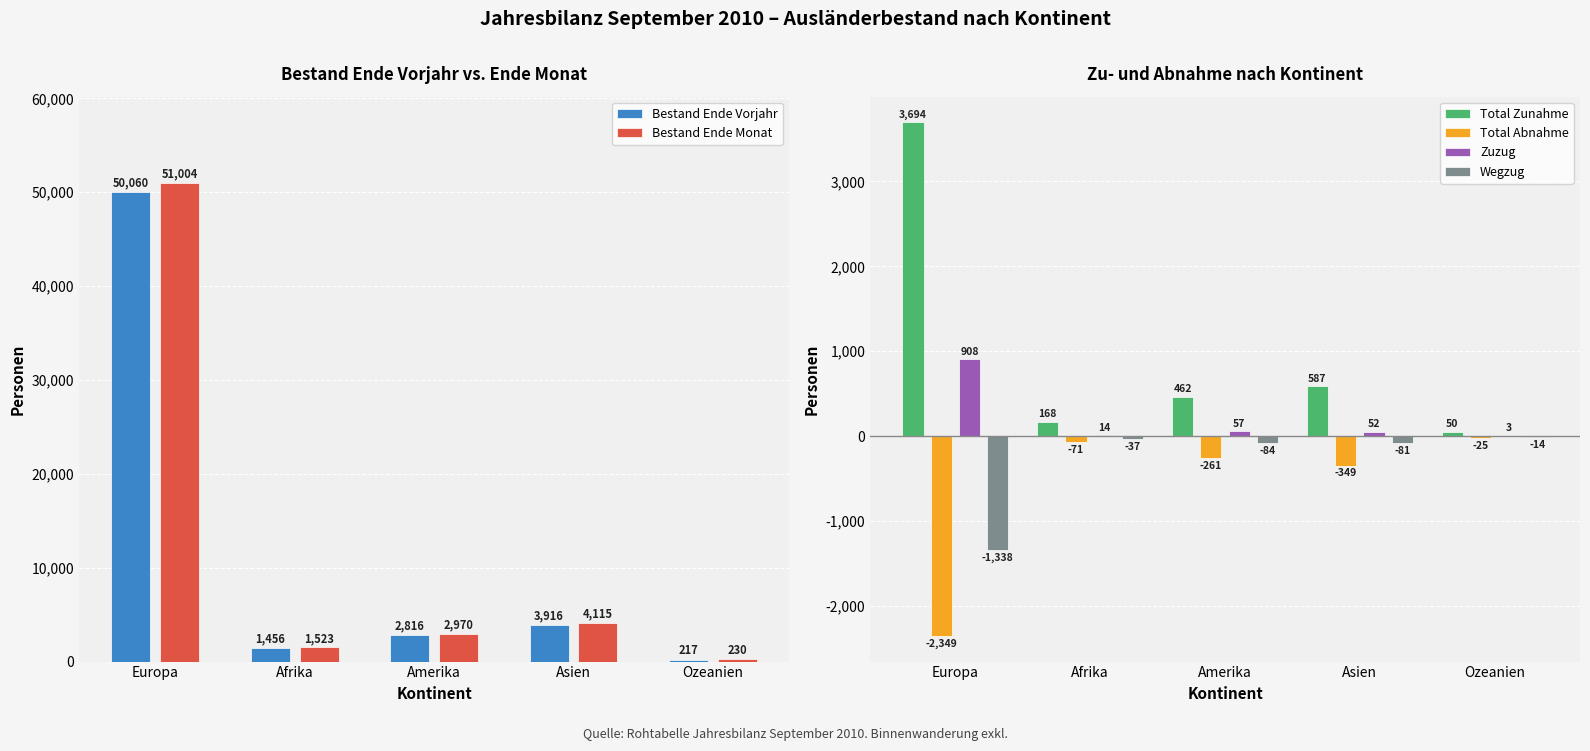

Reading left to right, what are all the values shown in this chart?

Bestand Ende Vorjahr: 50060	1456	2816	3916	217
Bestand Ende Monat: 51004	1523	2970	4115	230
Total Zunahme: 3694	168	462	587	50
Total Abnahme: -2349	-71	-261	-349	-25
Zuzug: 908	14	57	52	3
Wegzug: -1338	-37	-84	-81	-14